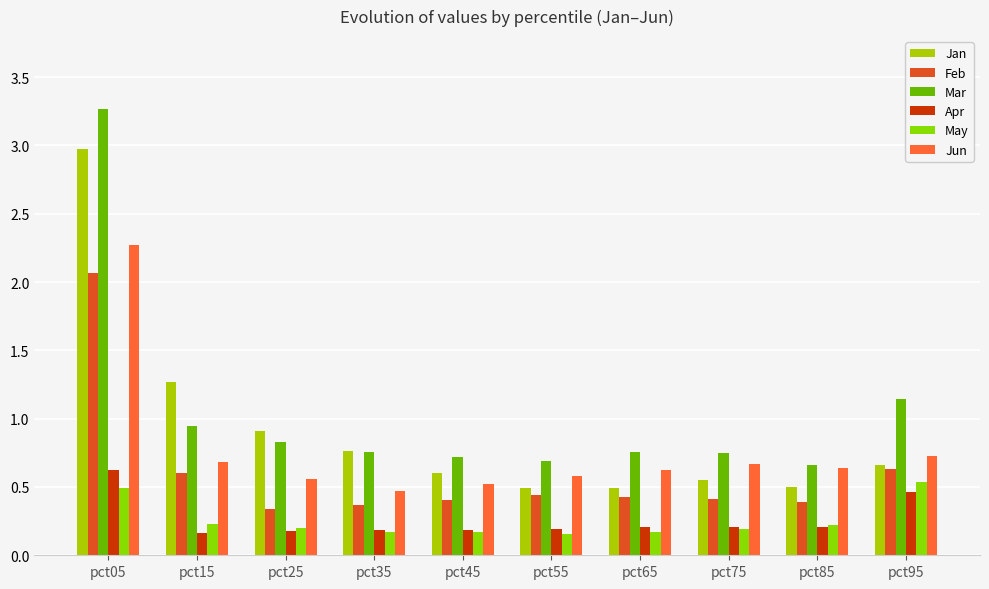

What are all the series names shown in the legend?

Jan, Feb, Mar, Apr, May, Jun